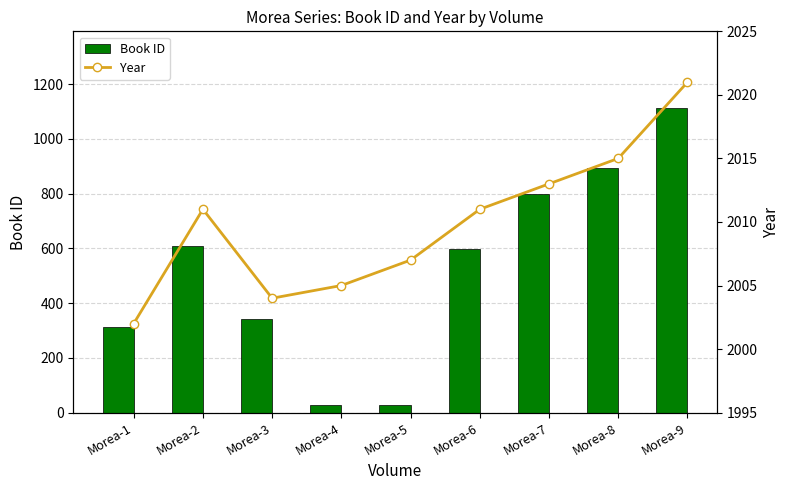

Rank the categories by Book ID value from lowest to highest.

Morea-4, Morea-5, Morea-1, Morea-3, Morea-6, Morea-2, Morea-7, Morea-8, Morea-9